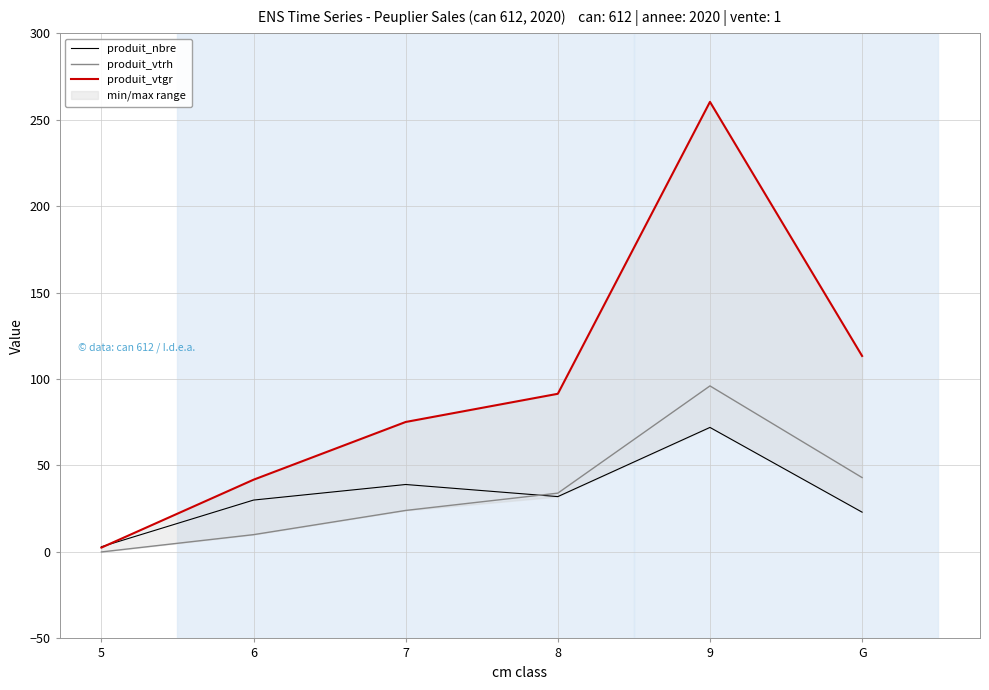

How many intersections are there between produit_nbre and produit_vtgr?

1